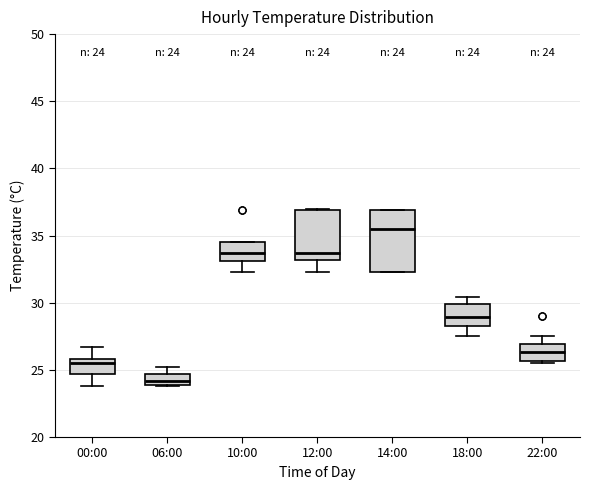

Comparing the boxes themselves (not the whiskers), which one is the tallest?

14:00